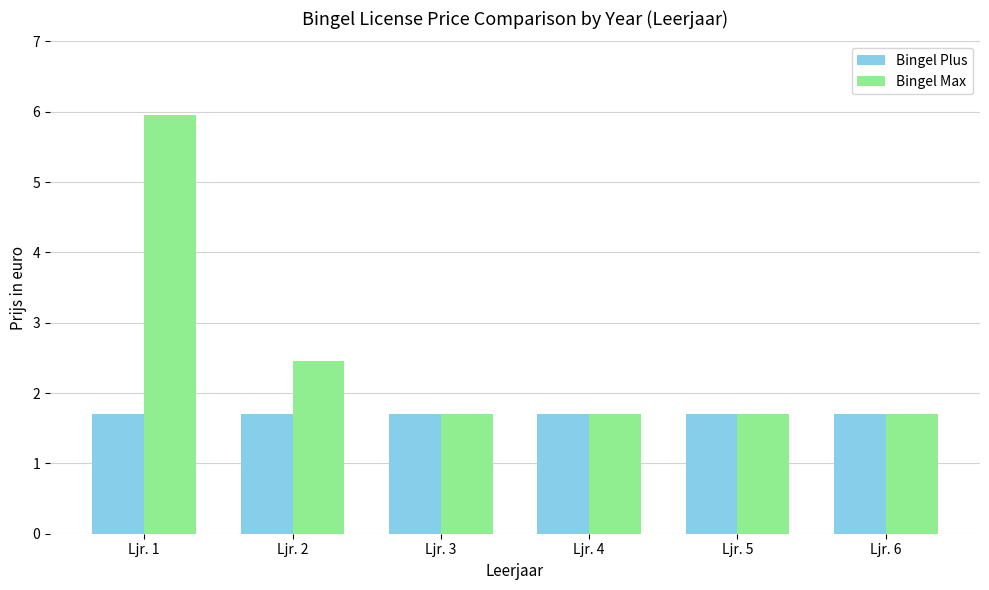

What is the sum of the Bingel Max values at Ljr. 1 and Ljr. 2?

8.4